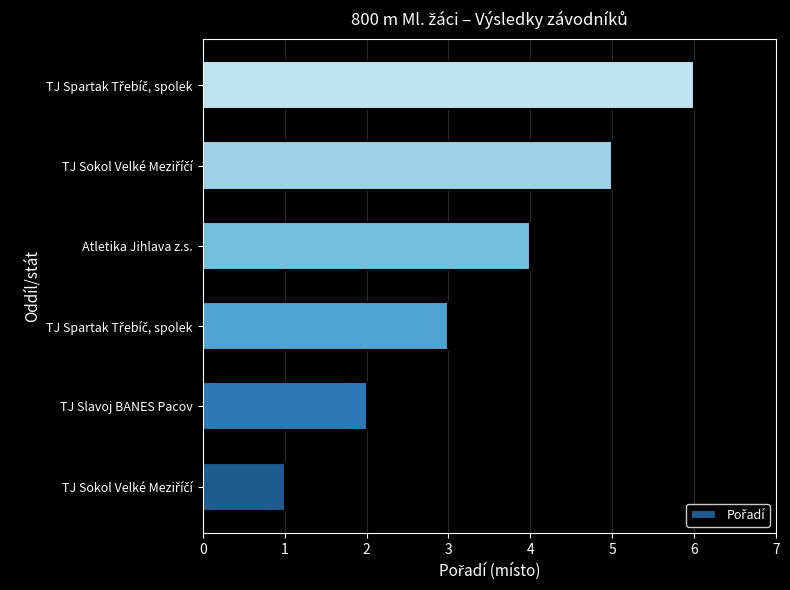

Are the bars horizontal?

Yes